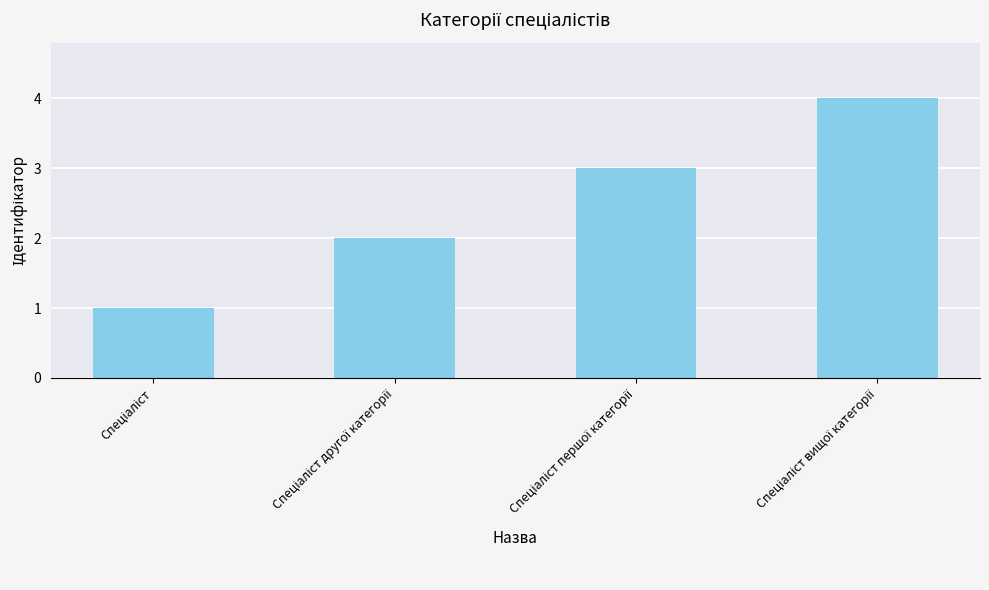

What is the maximum value shown in the chart?

4